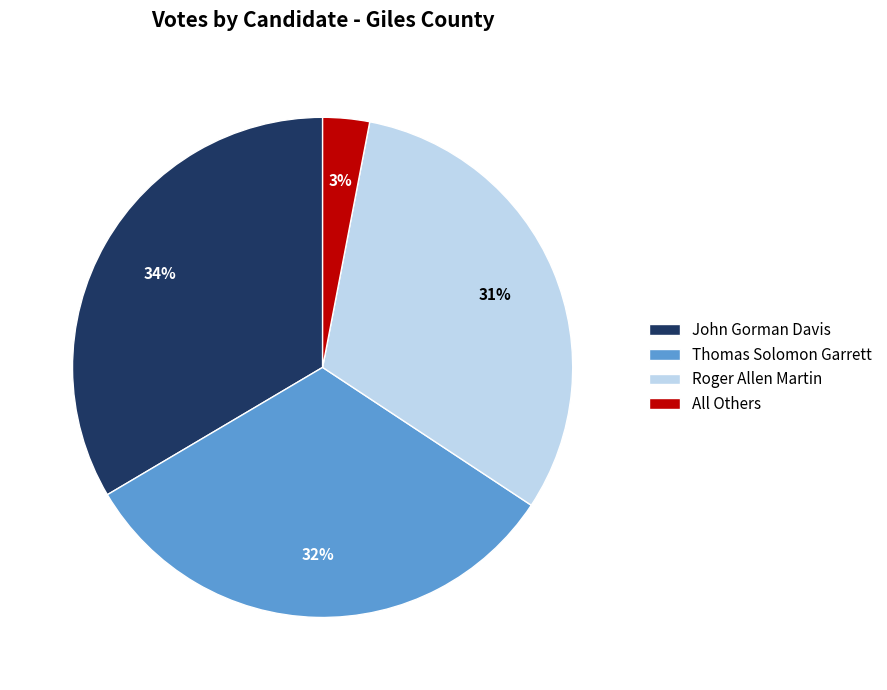

Is Roger Allen Martin the majority of the pie?

No